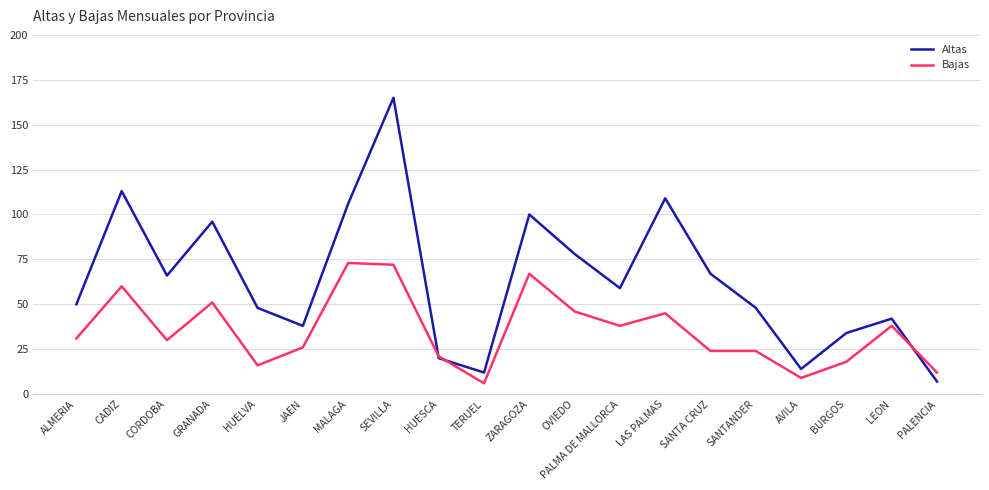

Rank the series by their average value, from lowest to highest.

Bajas, Altas